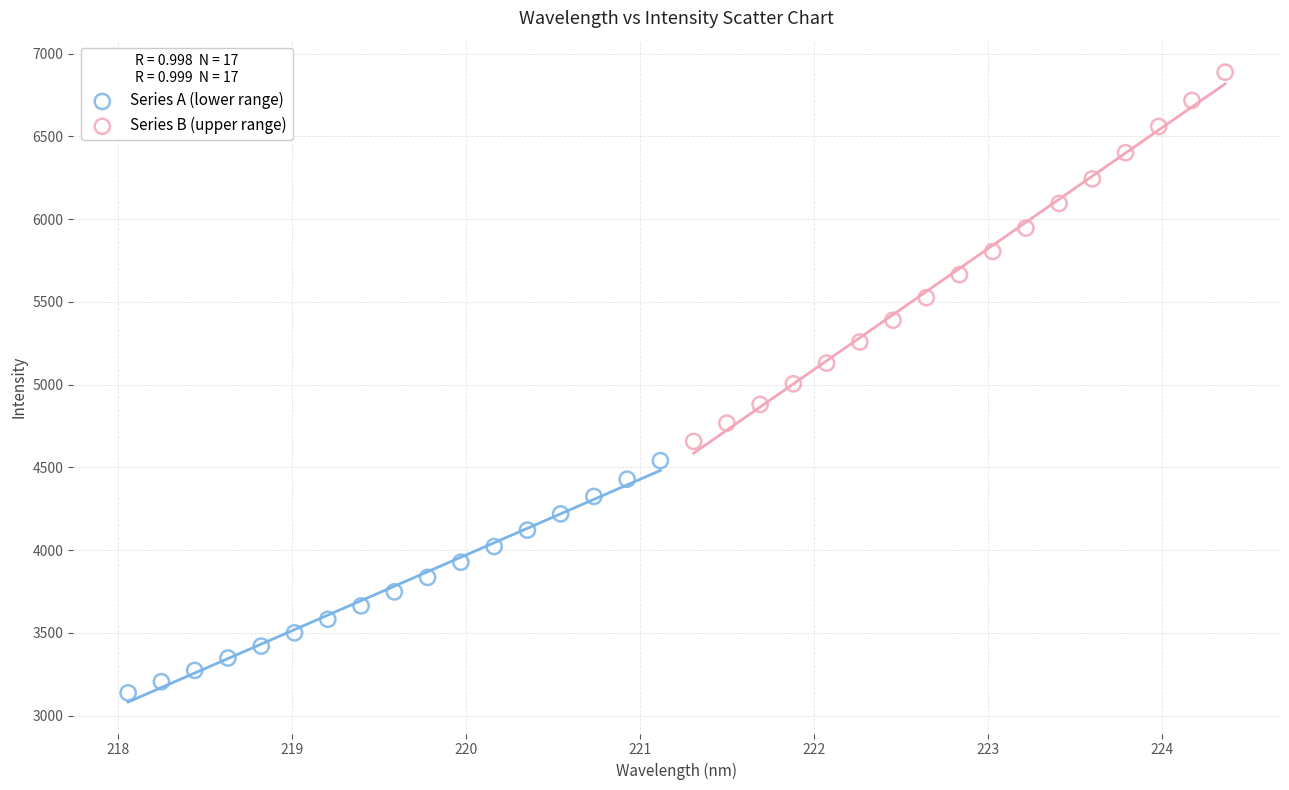

What are all the series names shown in the legend?

Series A (lower range), Series B (upper range)